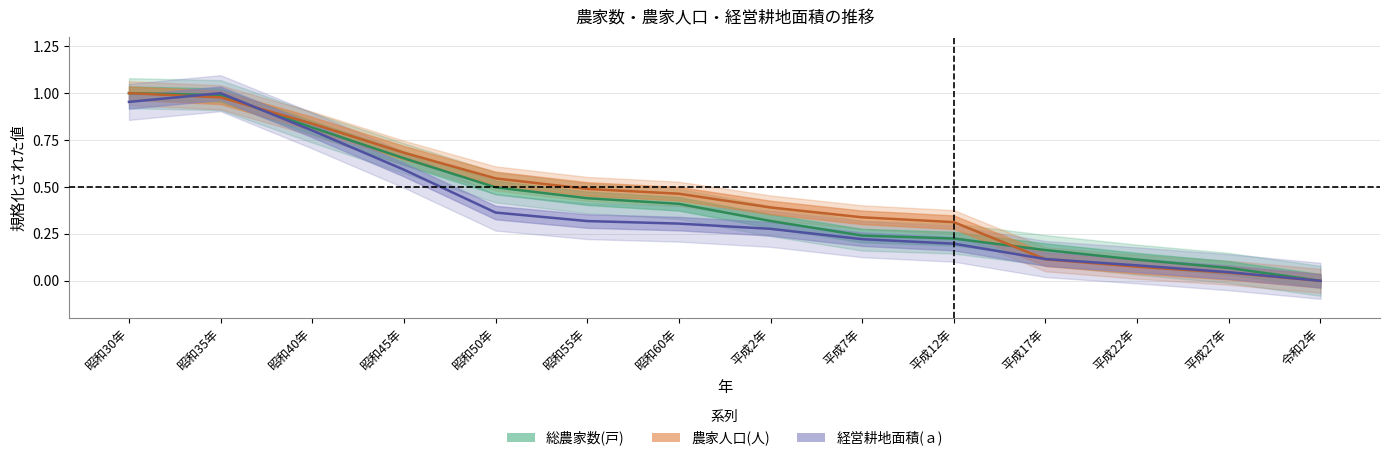

What is the difference between the 総農家数(戸) values at 昭和40年 and 昭和30年?

0.2